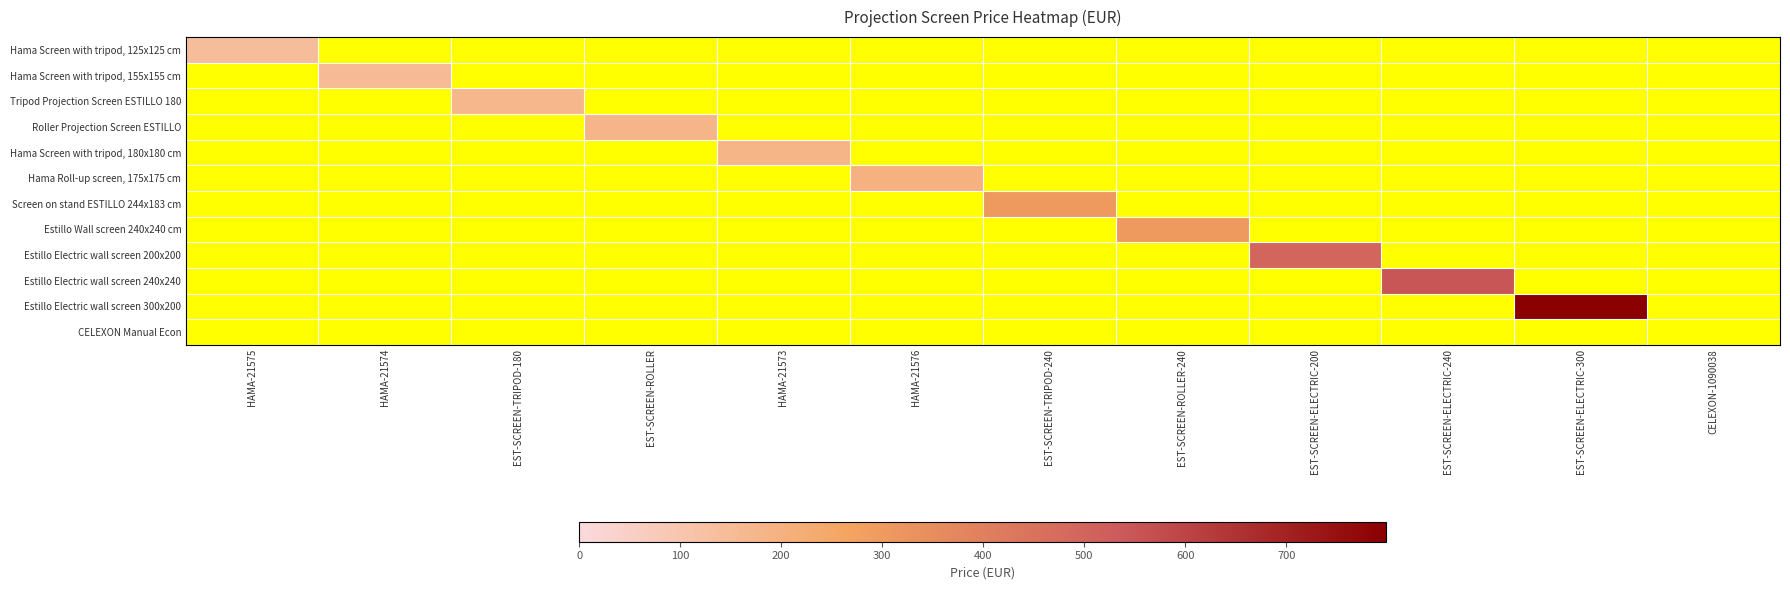

Which series has the widest spread of values?

Estillo Electric wall screen 300x200